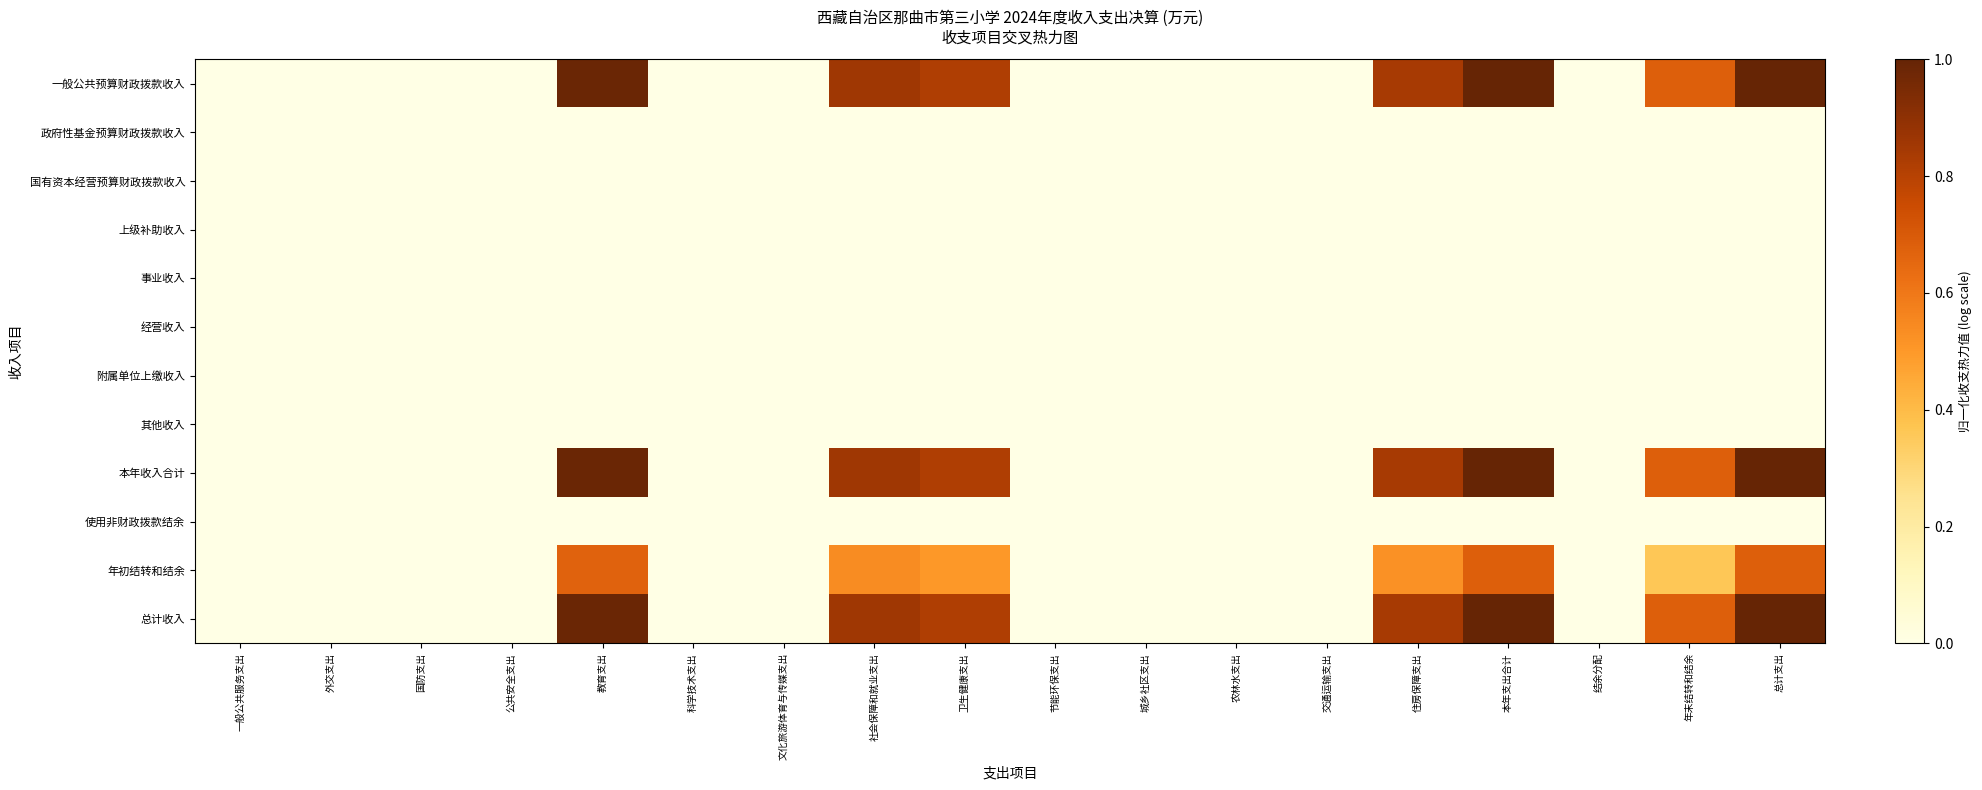

At which category is the sum across all series the highest?

总计支出